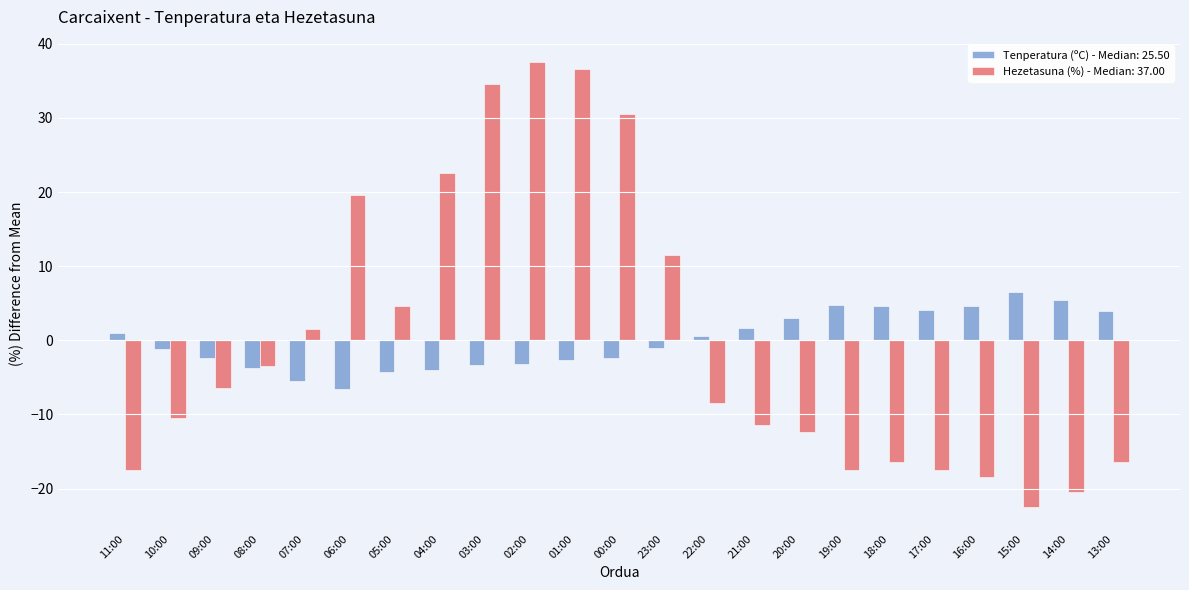

What is the difference between the maximum and minimum values in the Hezetasuna (%) - Median: 37.00 series?

60.0